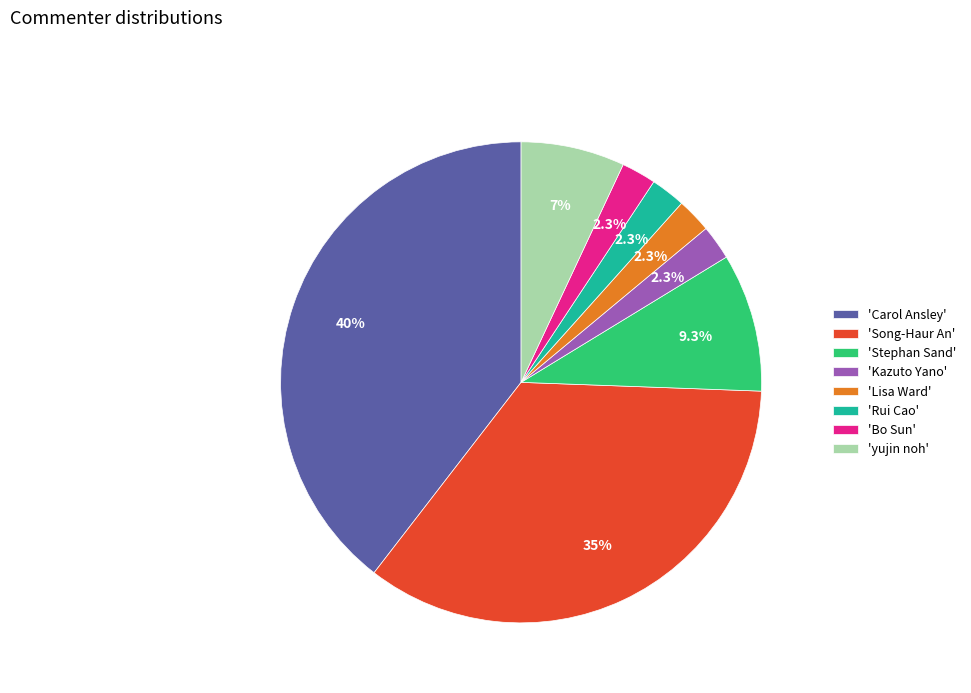

What is the largest slice in the pie chart?

'Carol Ansley'